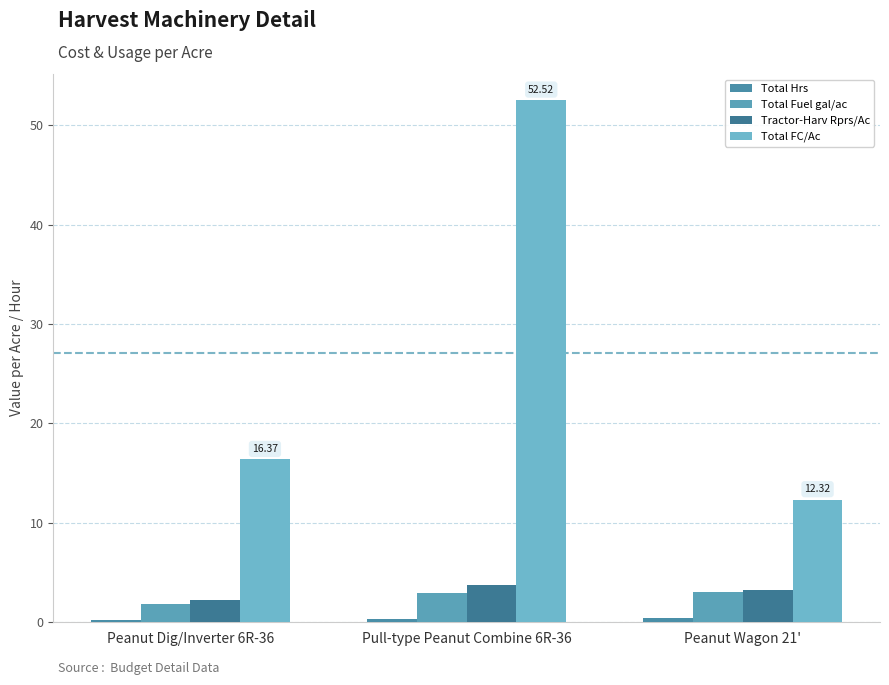

Reading left to right, transcribe all the data shown in this chart.

Total Hrs: 0.2	0.3	0.5
Total Fuel gal/ac: 1.8	3.0	3.1
Tractor-Harv Rprs/Ac: 2.3	3.7	3.2
Total FC/Ac: 16.4	52.5	12.3